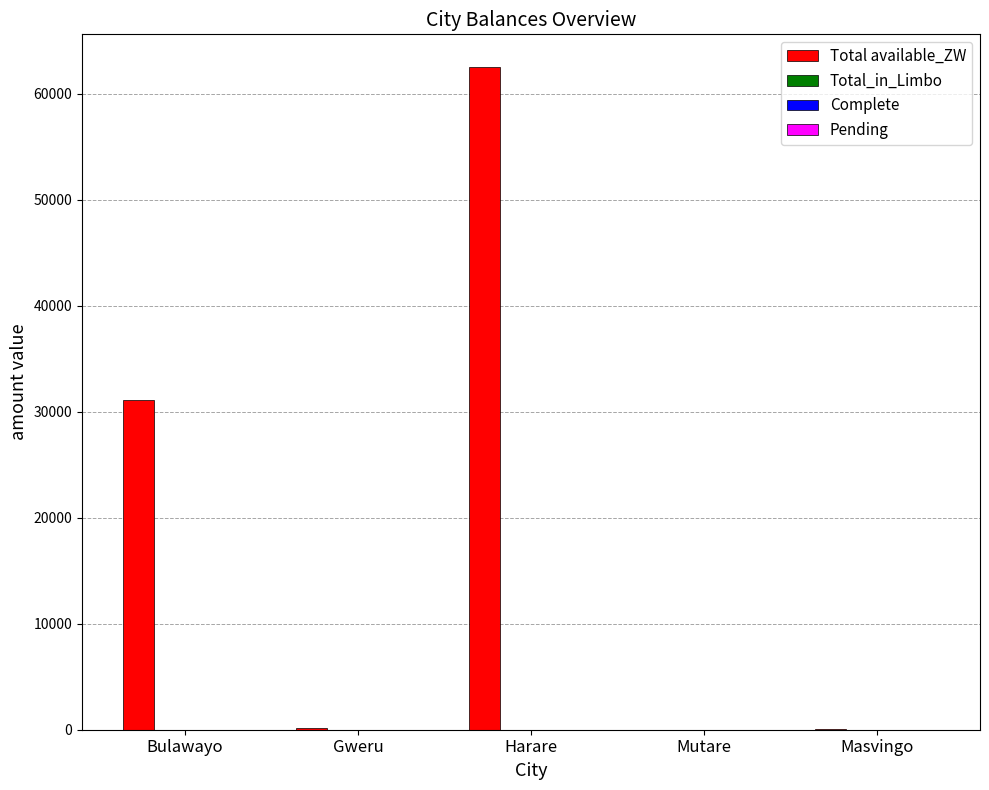

Are the bars grouped side by side (vs. stacked)?

No